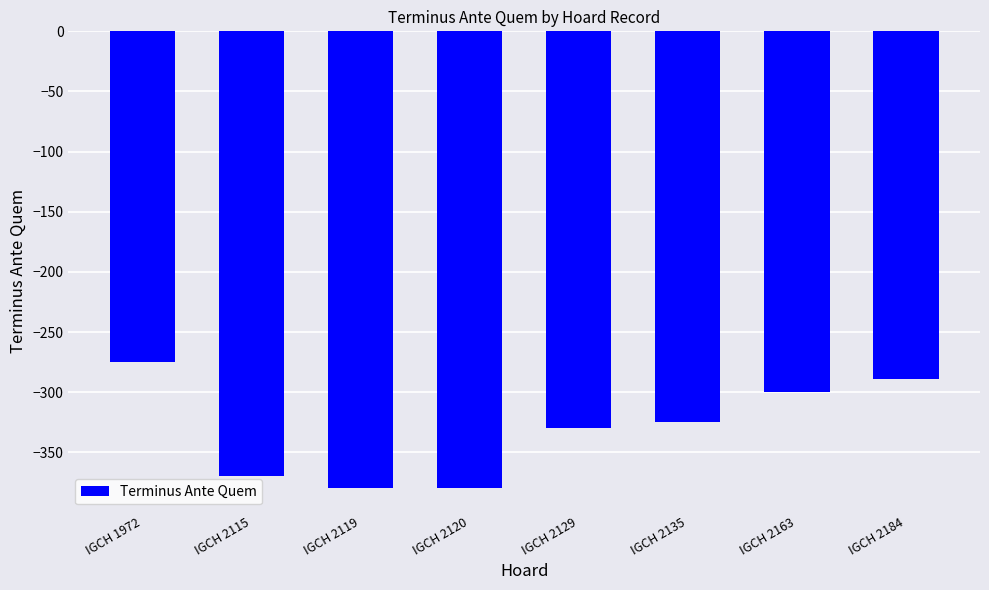

What is the value of the 3rd bar from the left?

-380